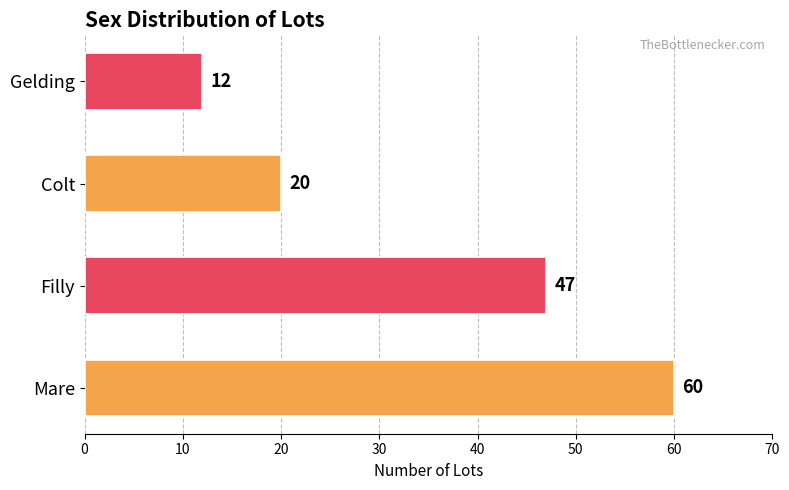

What is the smallest value displayed?

12